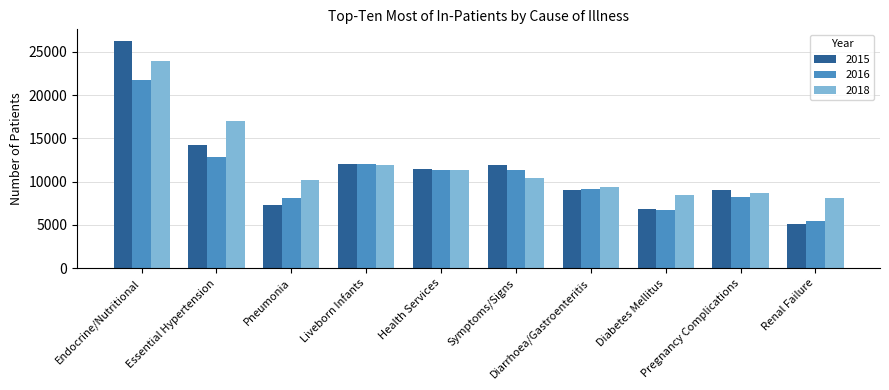

What is the sum of all 2016 values?

106947